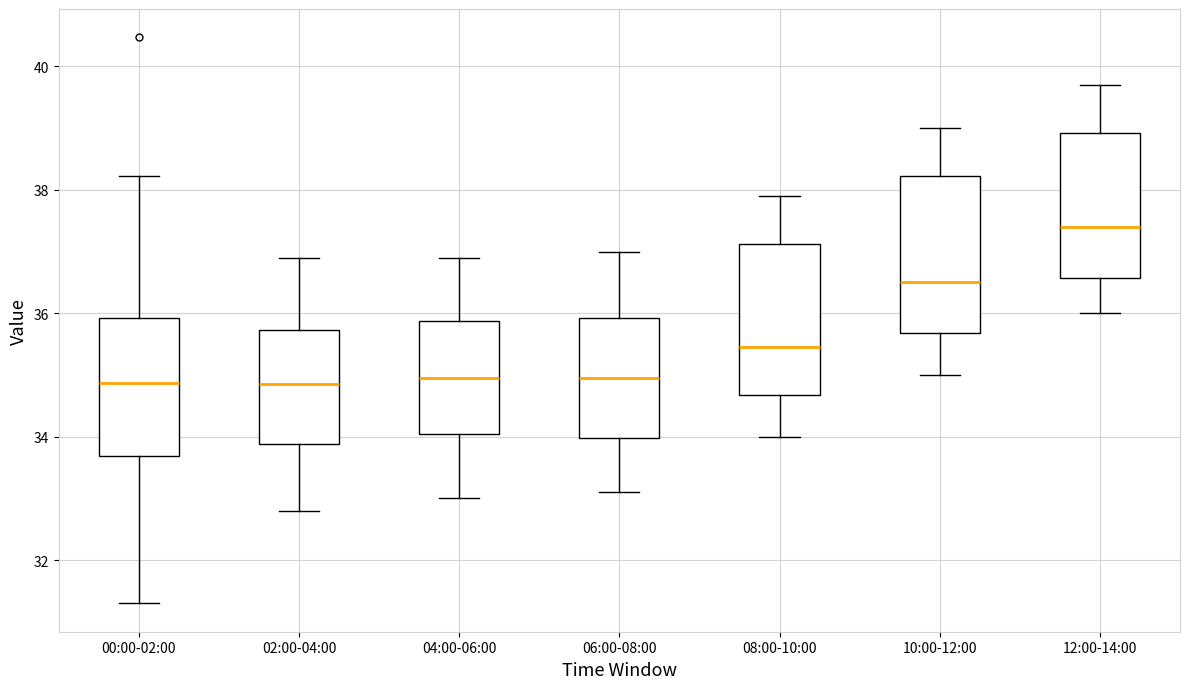

Reading left to right, read every box against the y-axis: the position of its median line, the range the box covers, and the ends of its whiskers. The values are not printed on the chart, so give them approximately, as read against the axis.

00:00-02:00: median 34.8, box 33.6 to 36.0, whiskers 31.4 to 38.2
02:00-04:00: median 34.8, box 33.8 to 35.8, whiskers 32.8 to 37.0
04:00-06:00: median 35.0, box 34.0 to 35.8, whiskers 33.0 to 37.0
06:00-08:00: median 35.0, box 34.0 to 36.0, whiskers 33.2 to 37.0
08:00-10:00: median 35.4, box 34.6 to 37.2, whiskers 34.0 to 38.0
10:00-12:00: median 36.6, box 35.6 to 38.2, whiskers 35.0 to 39.0
12:00-14:00: median 37.4, box 36.6 to 39.0, whiskers 36.0 to 39.8